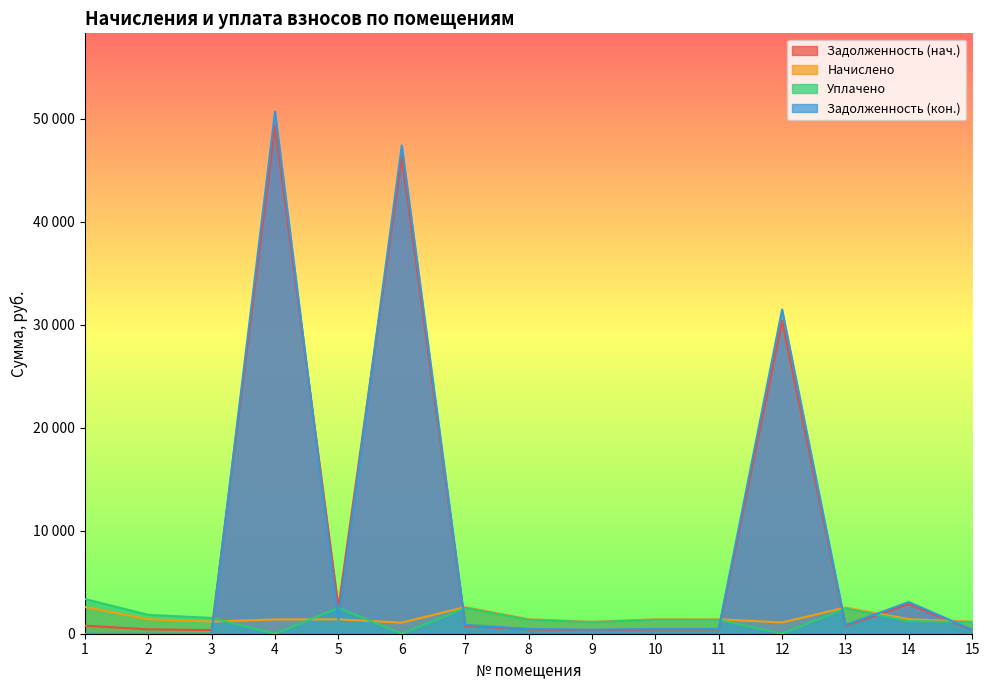

Which series has the largest range (max minus min)?

Задолженность (кон.)